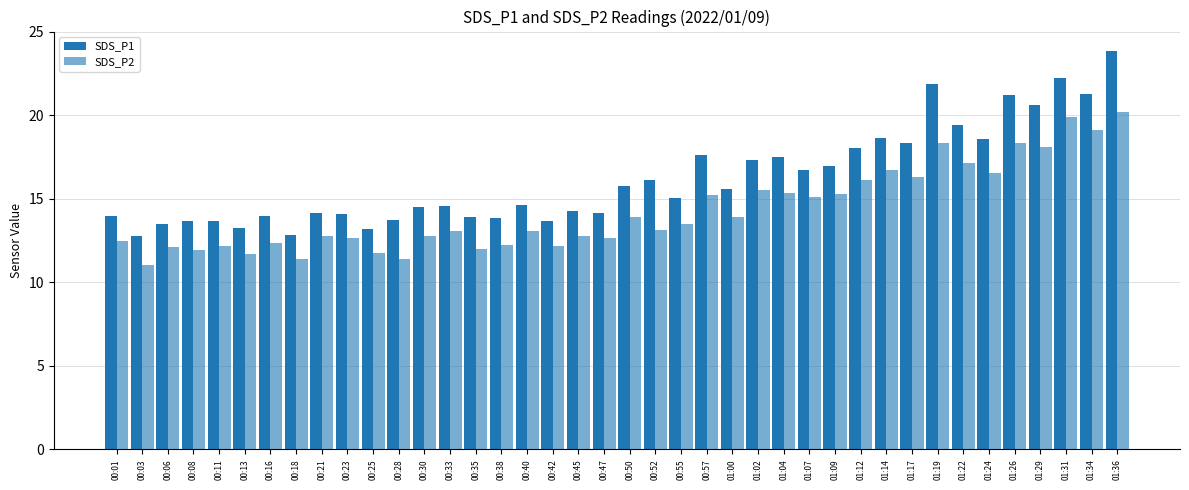

Which has a higher value, 00:57 or 00:45?

00:57